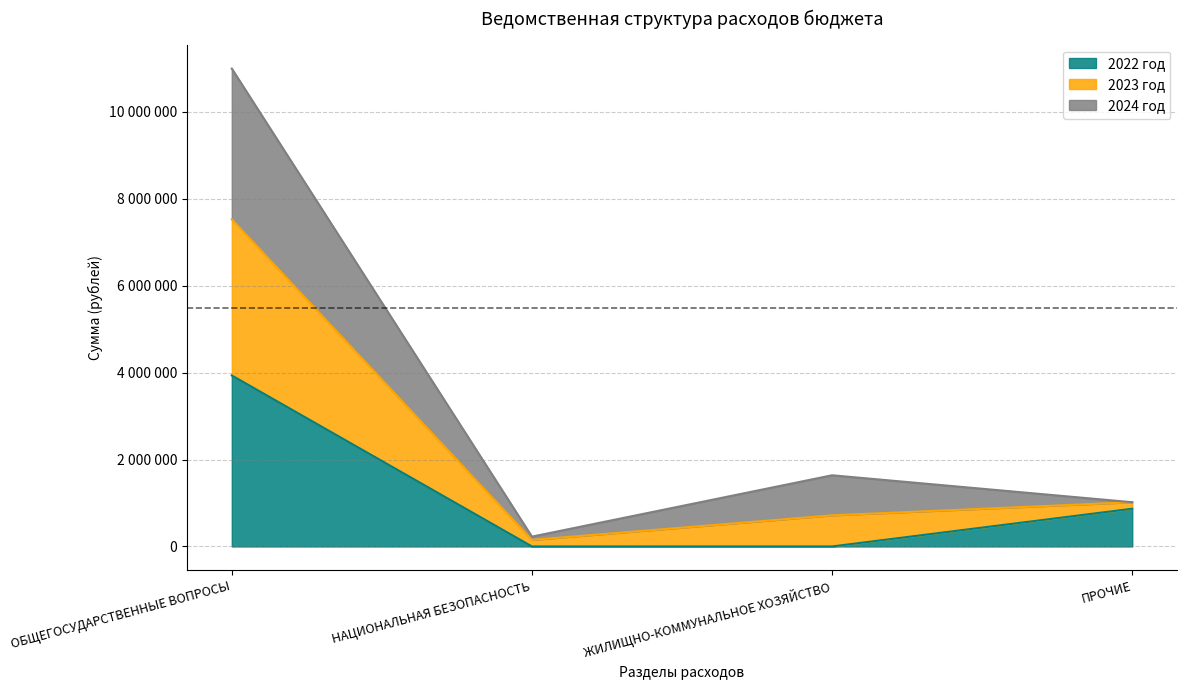

Which category has the lowest value across all series?

НАЦИОНАЛЬНАЯ БЕЗОПАСНОСТЬ